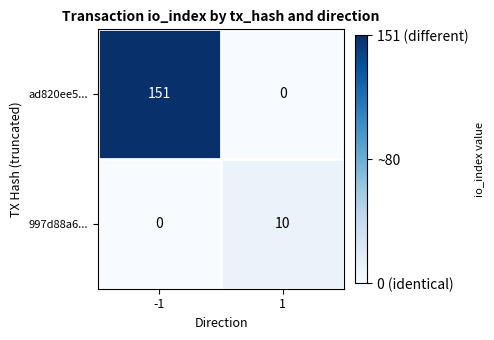

Reading left to right, what are all the values shown in this chart?

ad820ee5...: -1=151	1=0
997d88a6...: -1=0	1=10